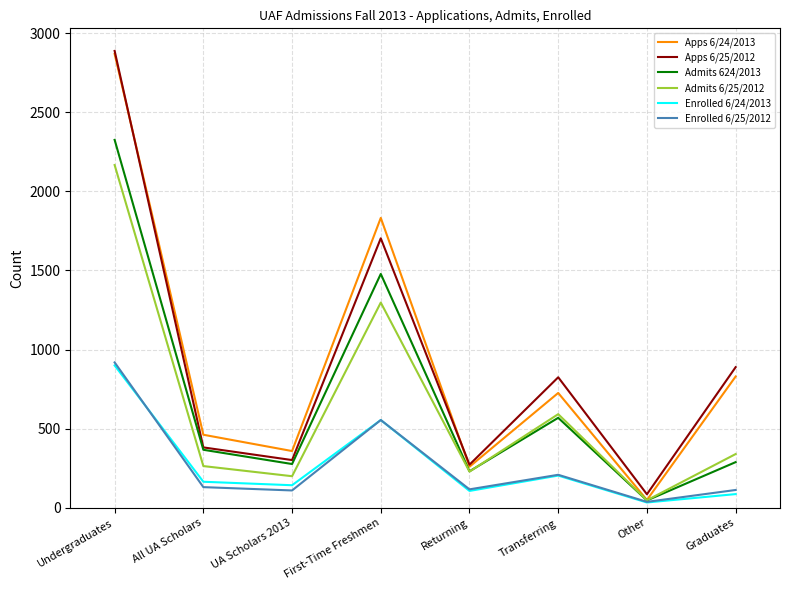

At how many categories does at least one series exceed 2226?

1